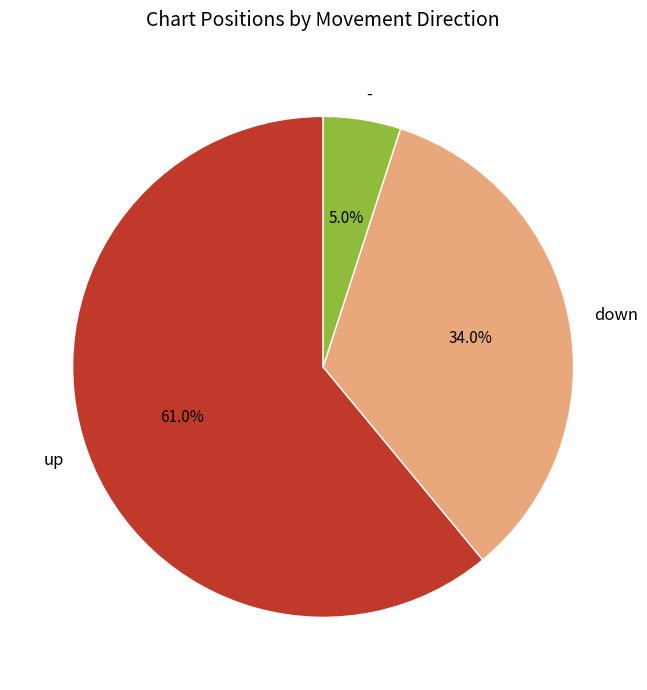

What is the ratio of the value at down to the value at up?

0.6